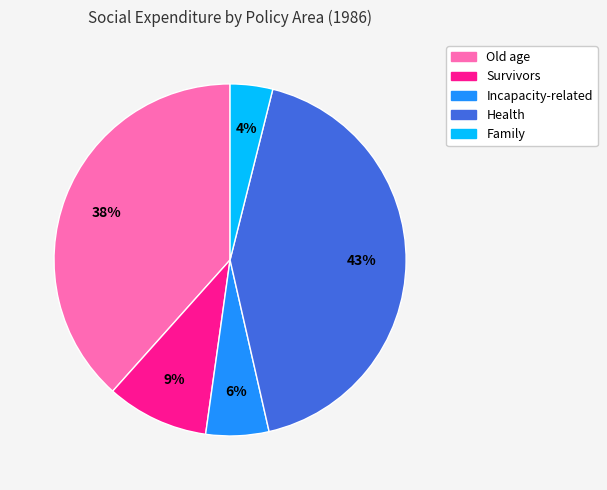

Between Health and Old age, which is larger?

Health